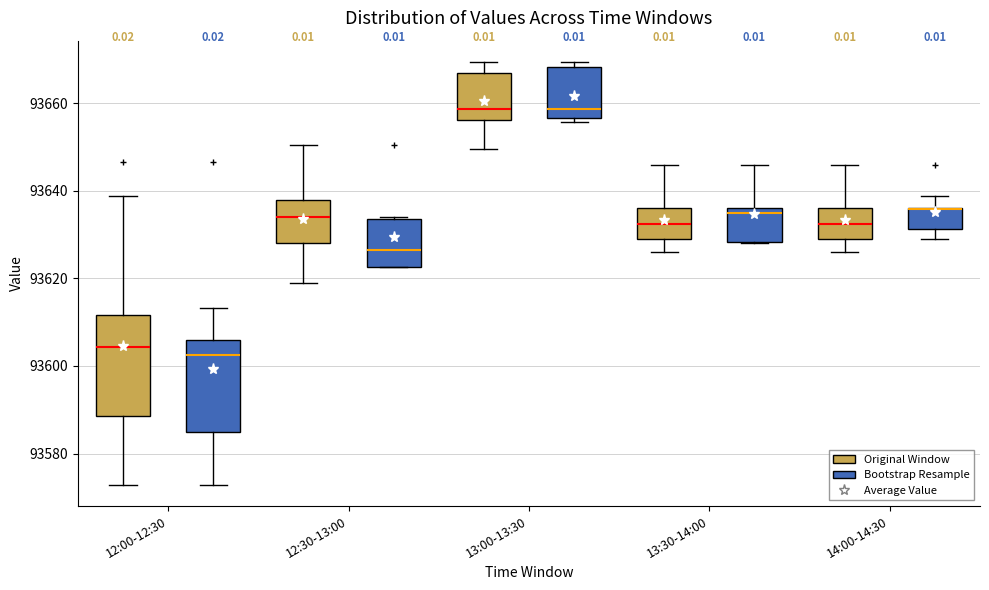

Reading left to right, read every box against the y-axis: the position of its median line, the range the box covers, and the ends of its whiskers. The values are not printed on the chart, so give them approximately, as read against the axis.

12:00-12:30 (Original Window): median 93604, box 93588 to 93612, whiskers 93572 to 93638
12:00-12:30 (Bootstrap Resample): median 93602, box 93586 to 93606, whiskers 93572 to 93614
12:30-13:00 (Original Window): median 93634, box 93628 to 93638, whiskers 93618 to 93650
12:30-13:00 (Bootstrap Resample): median 93626, box 93622 to 93634, whiskers 93622 to 93634
13:00-13:30 (Original Window): median 93658, box 93656 to 93666, whiskers 93650 to 93670
13:00-13:30 (Bootstrap Resample): median 93658, box 93656 to 93668, whiskers 93656 (just below the box's lower edge) to 93670
13:30-14:00 (Original Window): median 93632, box 93628 to 93636, whiskers 93626 to 93646
13:30-14:00 (Bootstrap Resample): median 93634, box 93628 to 93636, whiskers 93628 to 93646
14:00-14:30 (Original Window): median 93632, box 93628 to 93636, whiskers 93626 to 93646
14:00-14:30 (Bootstrap Resample): median 93636 (drawn on the box's upper edge), box 93632 to 93636, whiskers 93628 to 93638